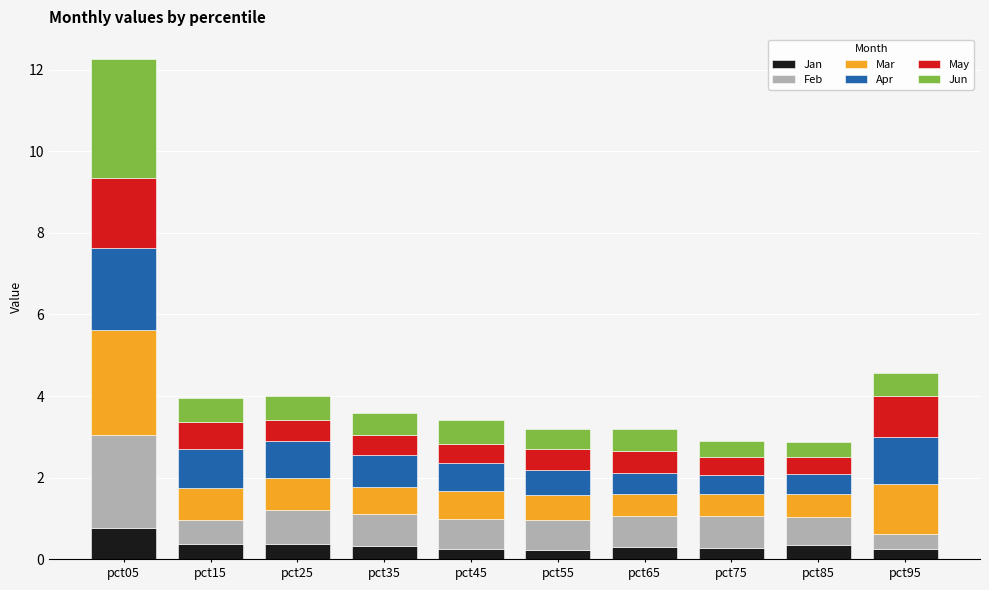

Is it true that Jan equals 0.4 at pct25?

True